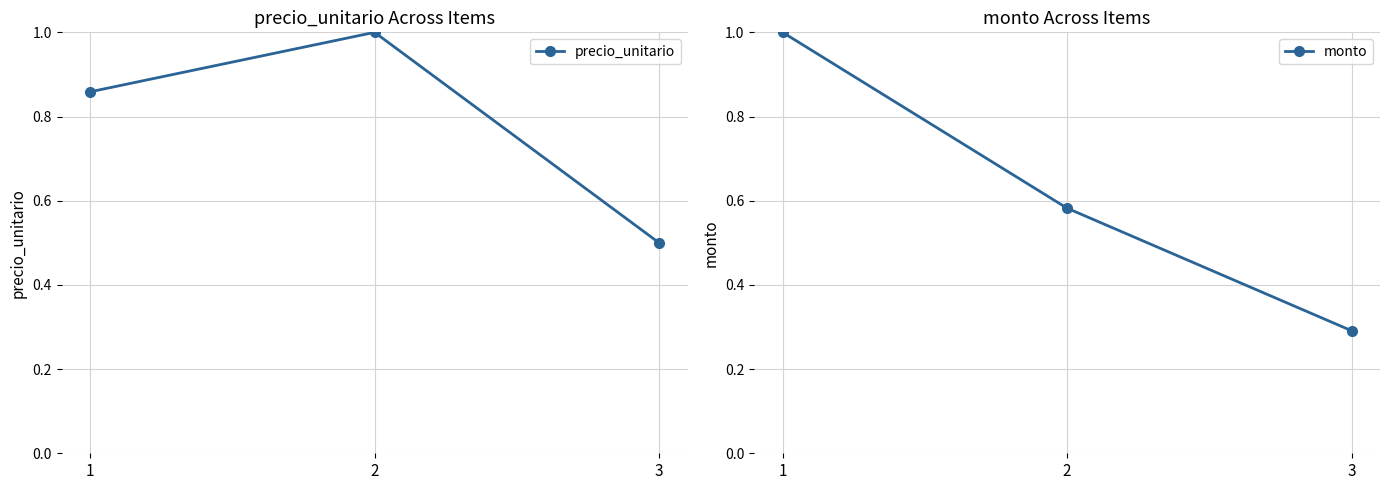

At which label does monto reach its peak?

1